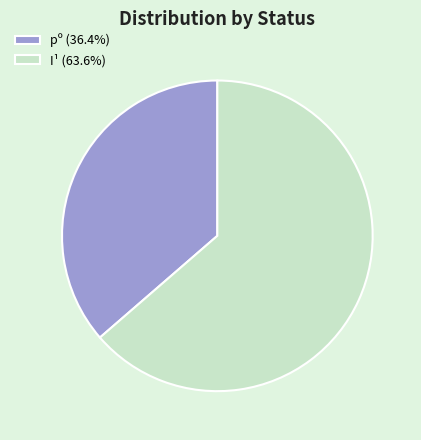

Do pº (36.4%) and I¹ (63.6%) together represent more than half of the pie?

Yes